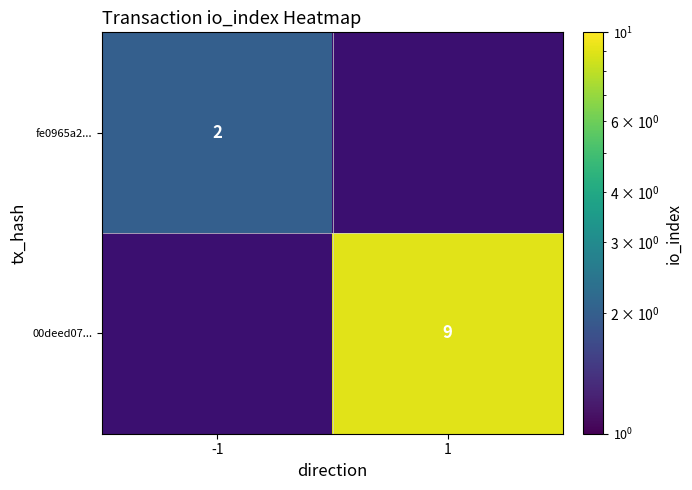

The fe0965a2... series shows 0 at -1. True or false?

False